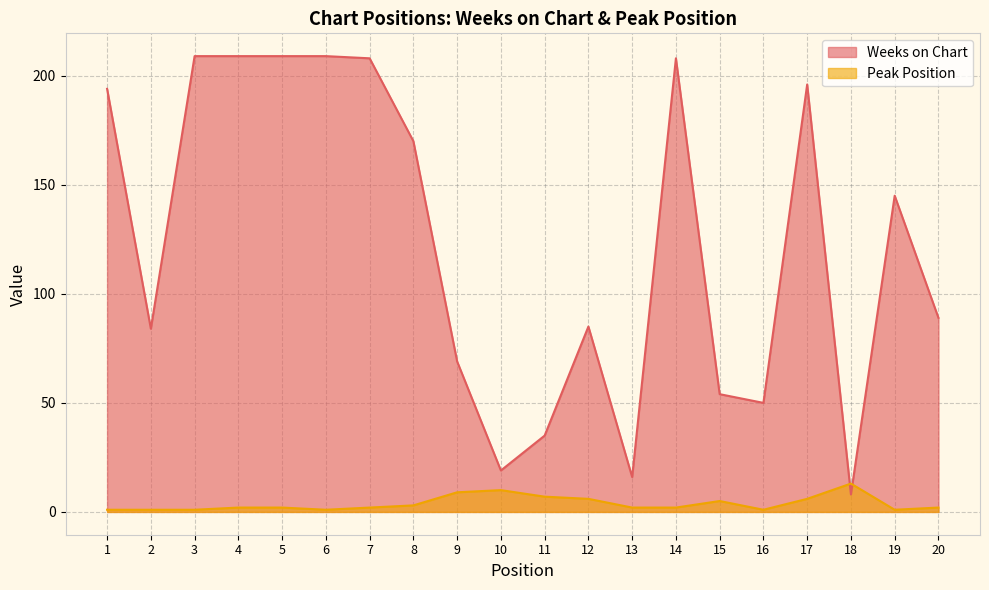

What is the maximum value for Peak Position?

13